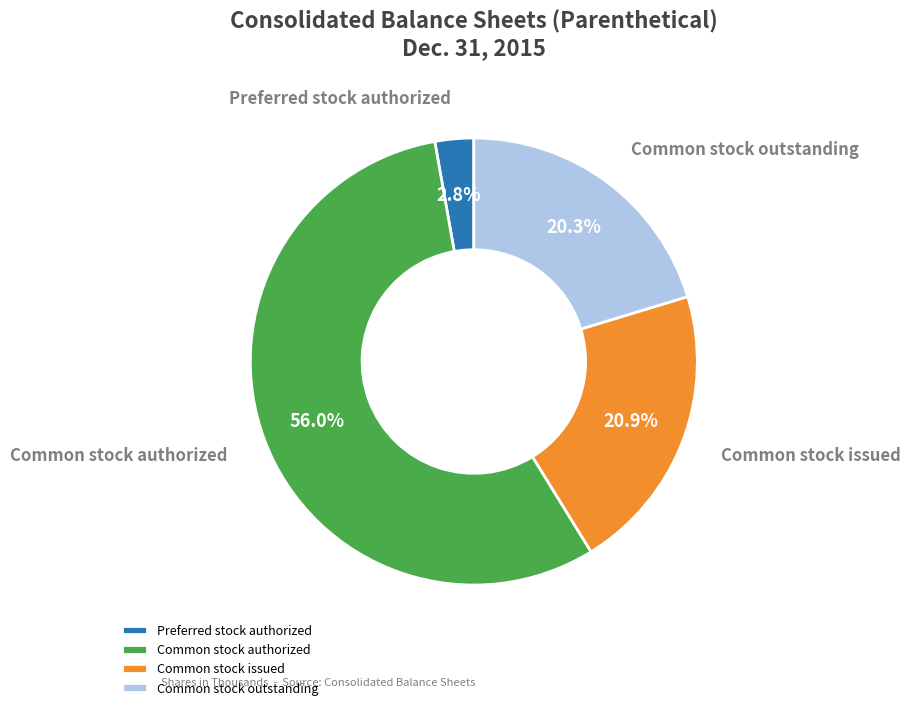

To the nearest percent, what portion does Common stock issued represent?

21%